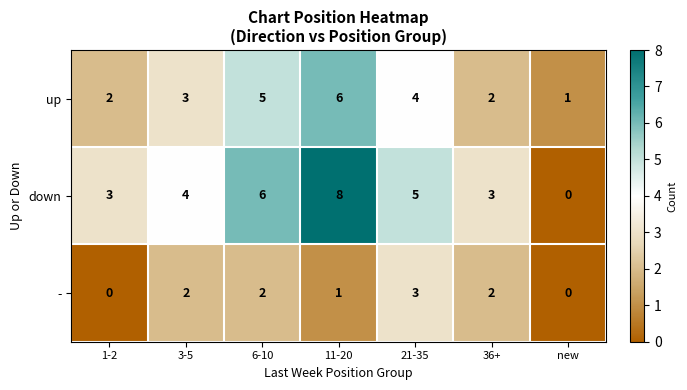

At which category does the chart reach its peak across all series?

11-20